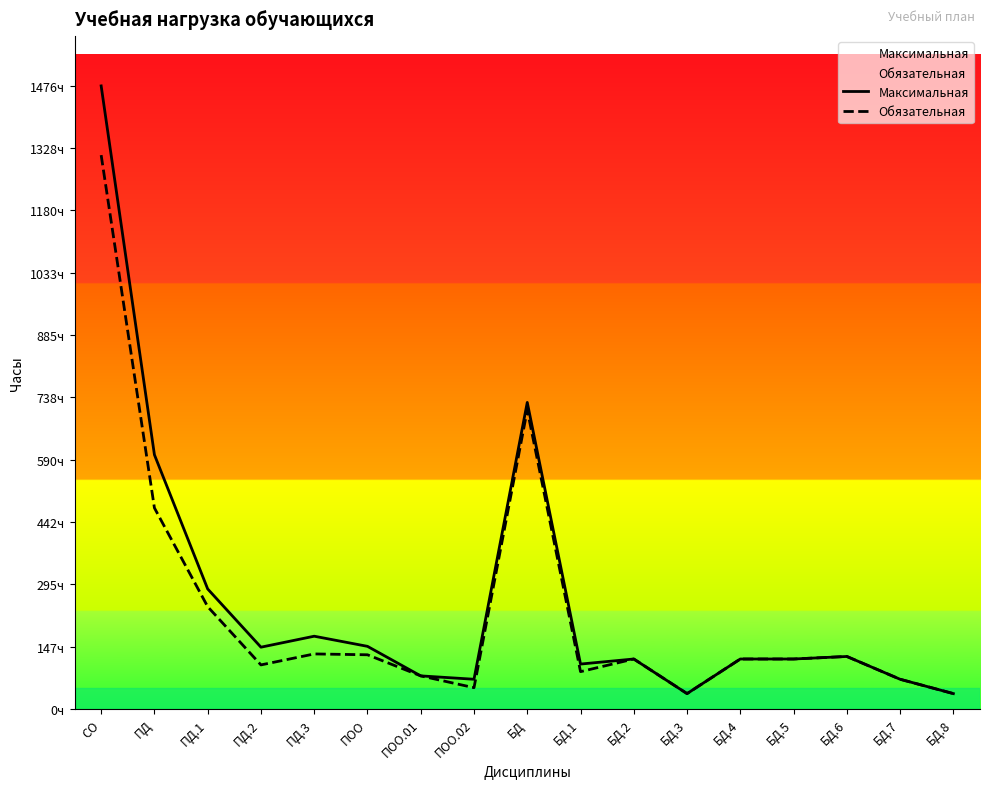

Which series has the largest total across all categories?

Максимальная